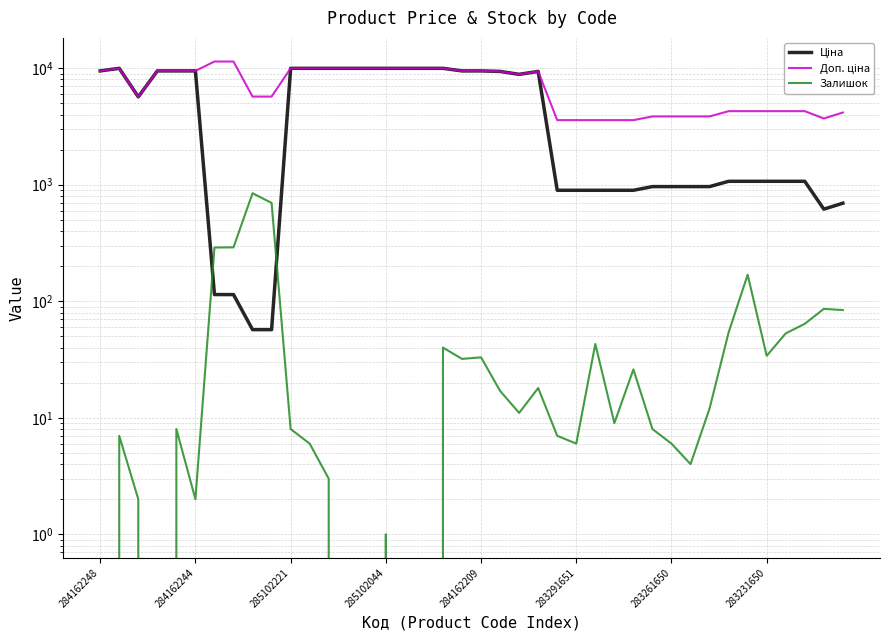

How many distinct data groups are displayed?

3